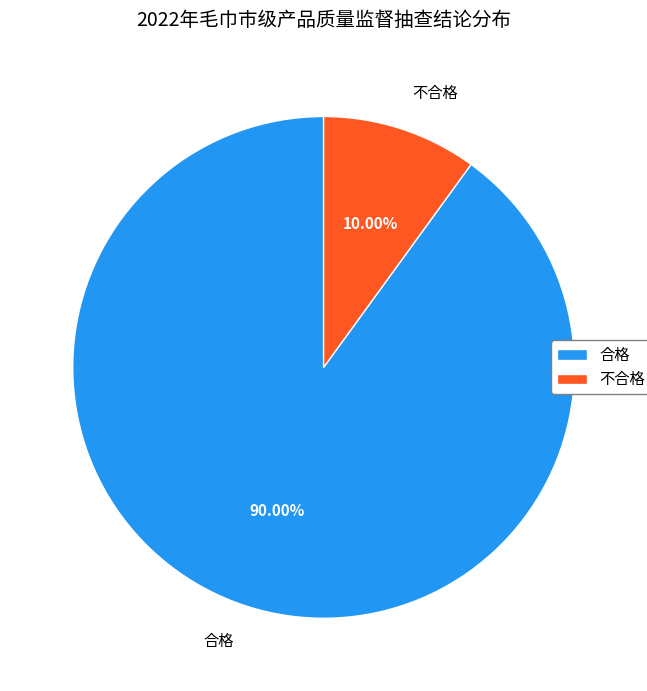

To the nearest percent, what is the difference between the 不合格 and 合格 slice percentages?

80%